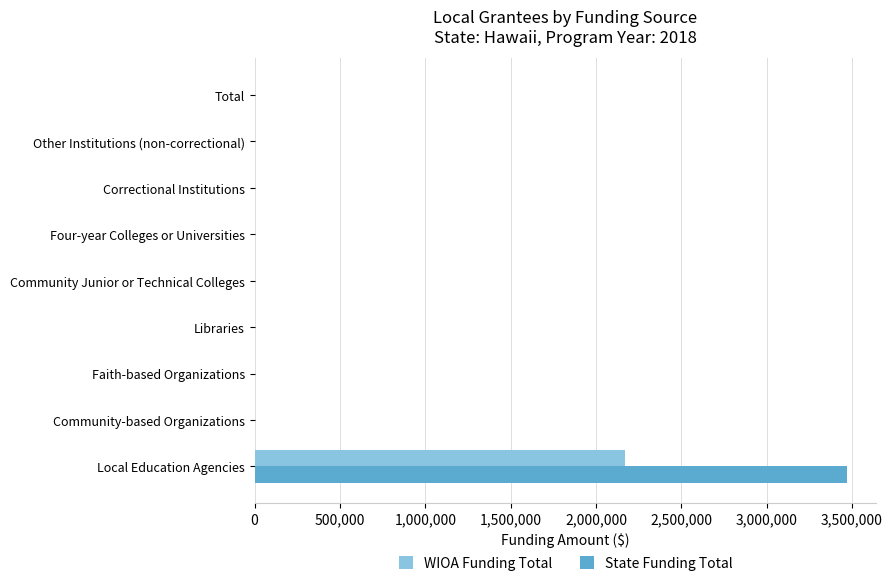

Is it true that State Funding Total equals -2179481 at Faith-based Organizations?

False